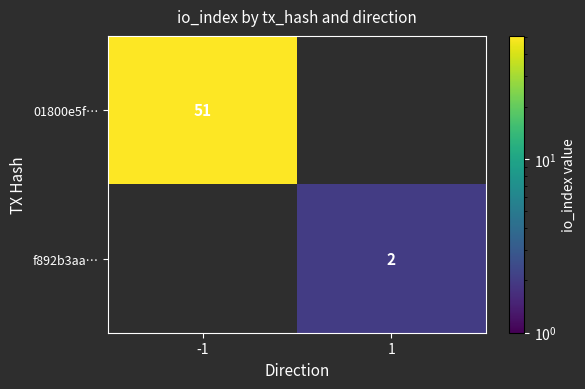

The 01800e5f… series shows 51 at -1. True or false?

True